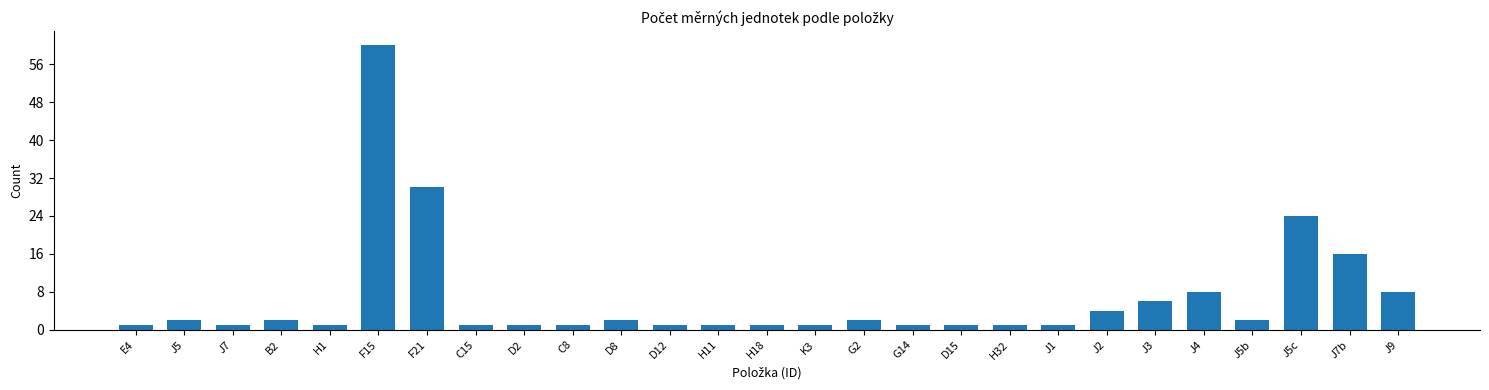

Reading right to left, transcribe all the data shown in this chart.

8	16	24	2	8	6	4	1	1	1	1	2	1	1	1	1	2	1	1	1	30	60	1	2	1	2	1